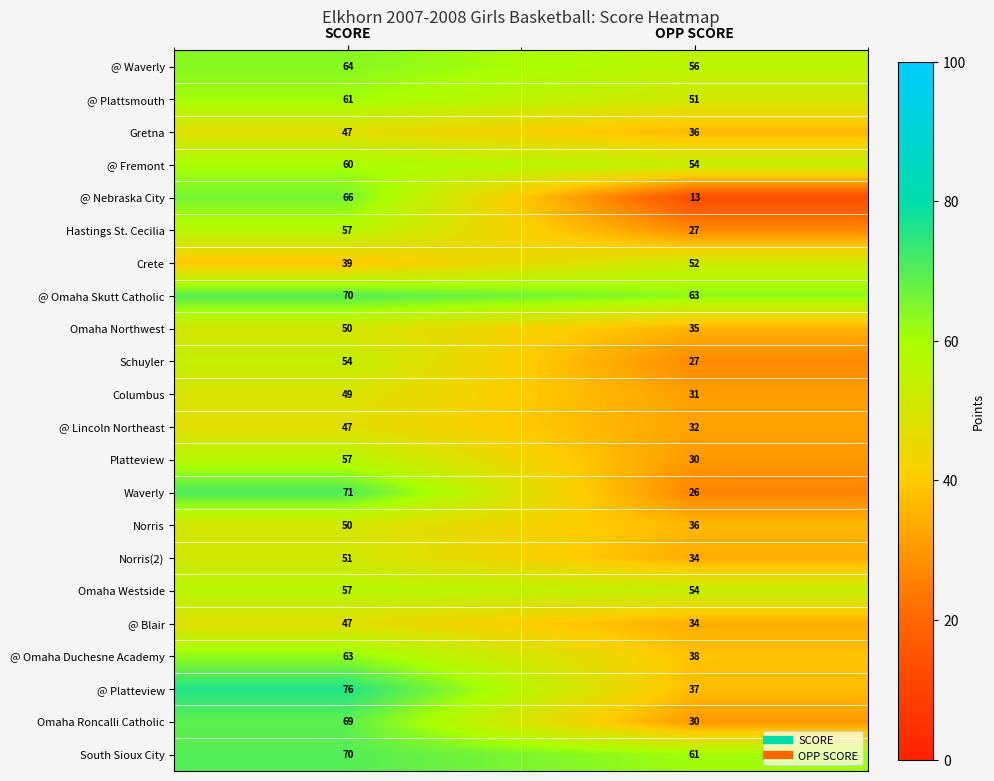

What is the difference between the highest and lowest values at SCORE?

37